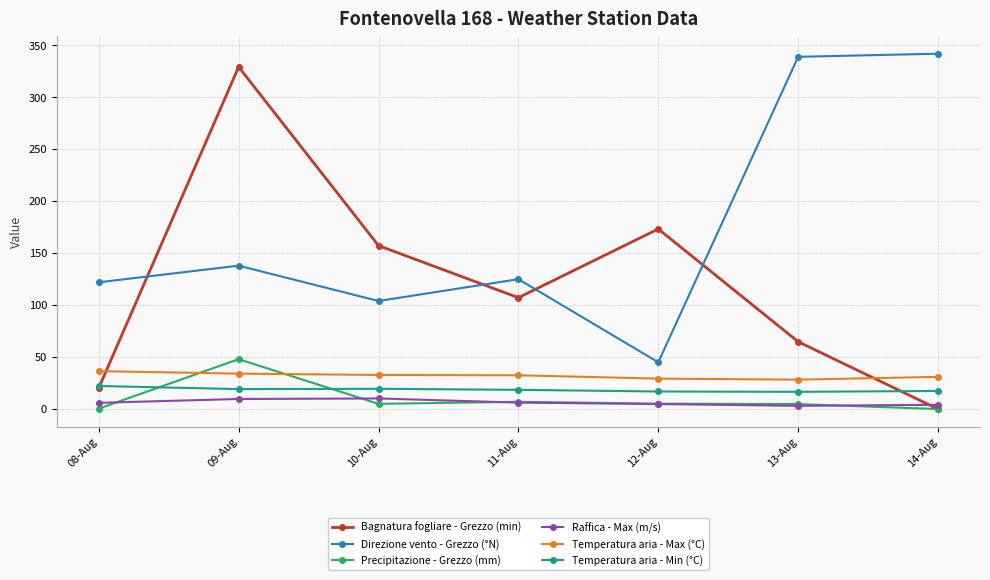

What is the difference between the Temperatura aria - Max (°C) values at 14-Aug and 12-Aug?

1.7